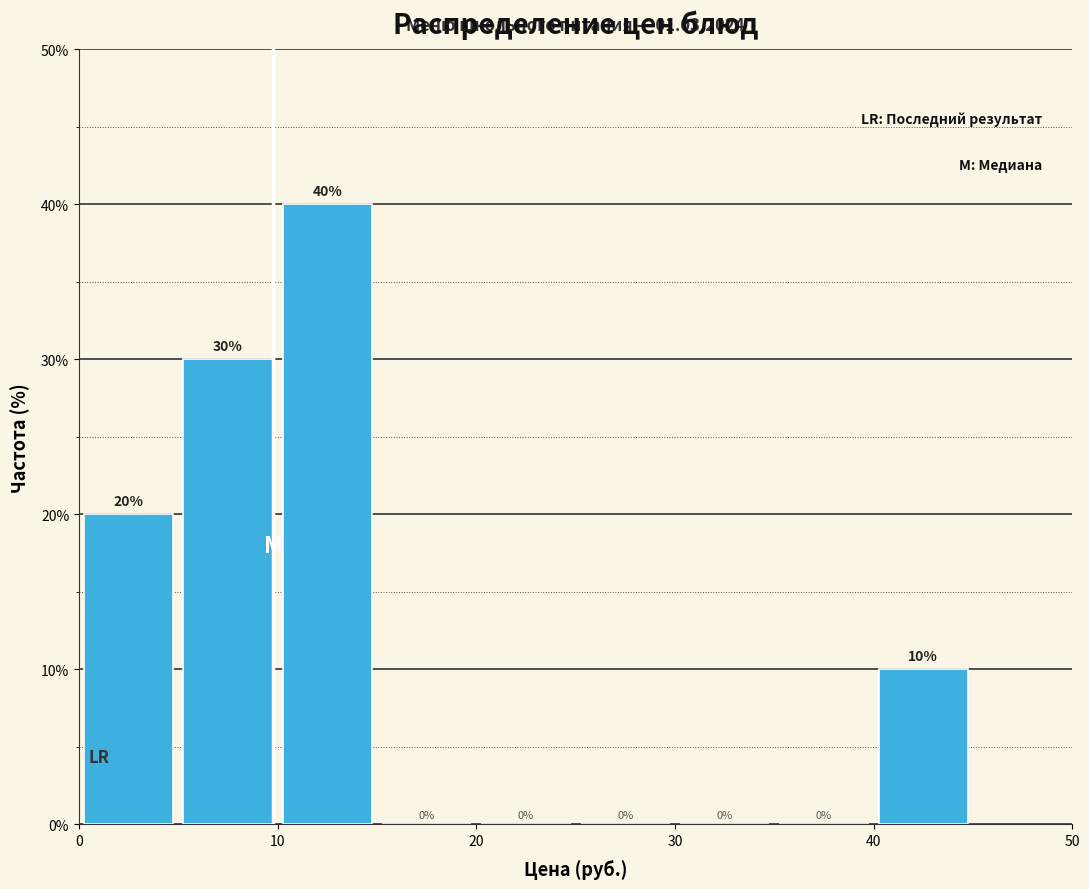

Reading left to right, list every bar in this chart as the range it spans on the x-axis followed by its height.

0 to 5: 20
5 to 10: 30
10 to 15: 40
15 to 20: 0
20 to 25: 0
25 to 30: 0
30 to 35: 0
35 to 40: 0
40 to 45: 10